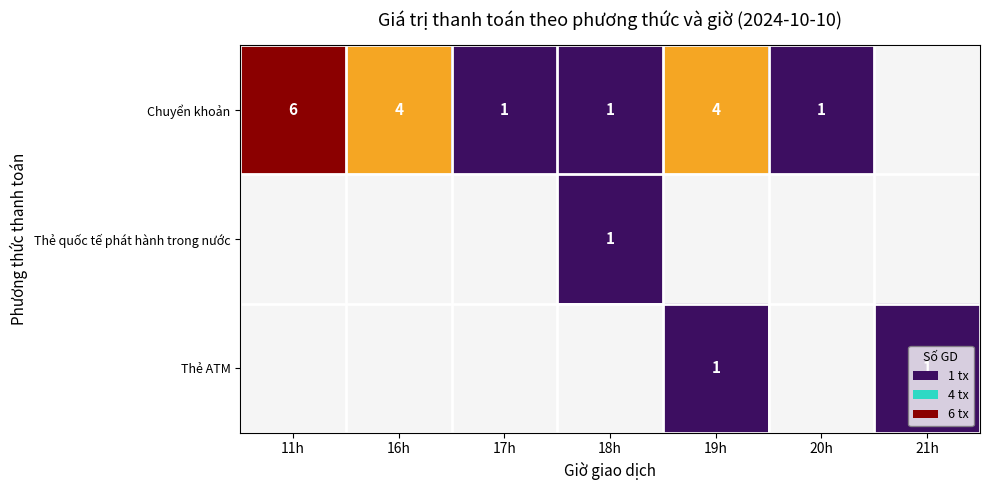

The Chuyển khoản series shows 1 at 17h. True or false?

True